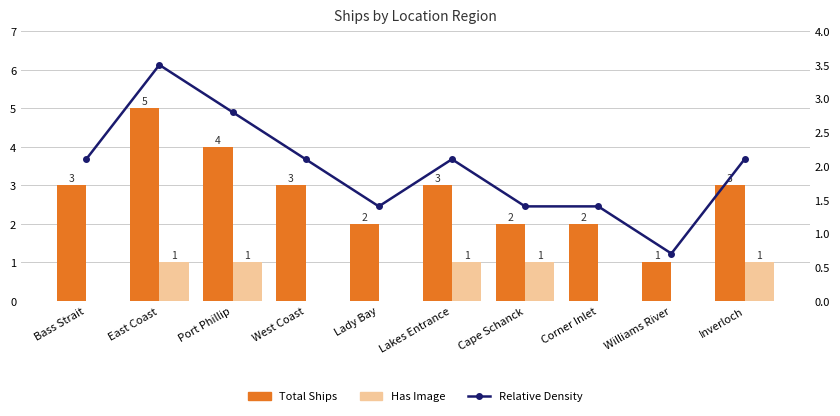

What position from the left is Williams River?

9